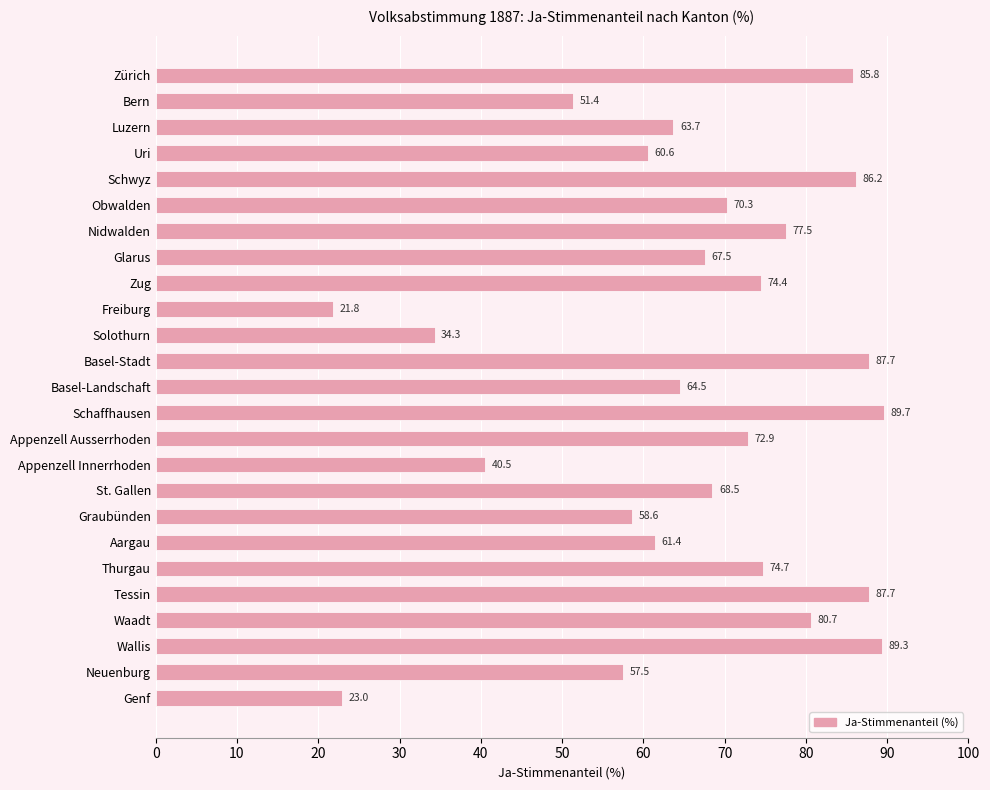

Where is the data nearest to the value 55?

Neuenburg